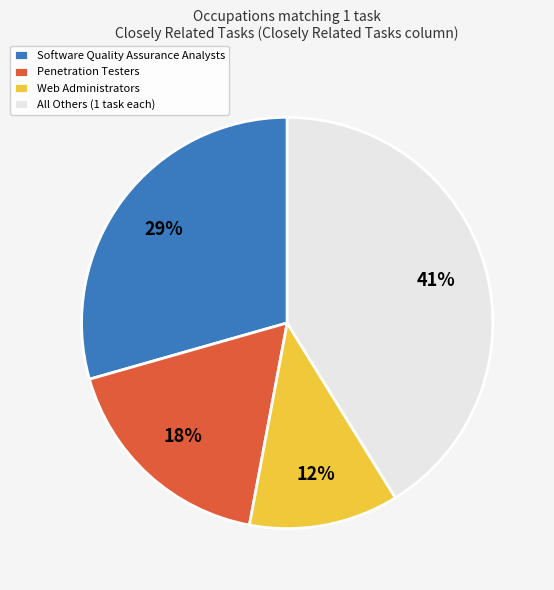

What is the smallest slice in the pie chart?

Web Administrators